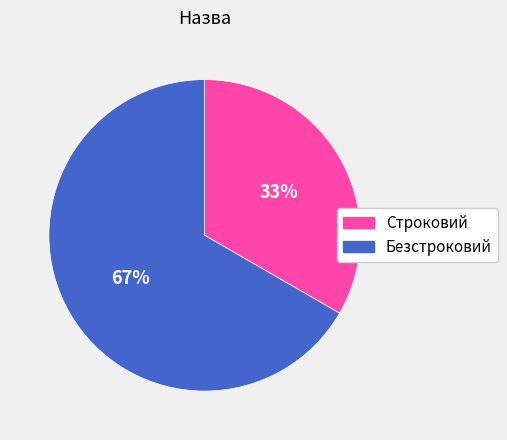

How many slices are in this pie chart?

2